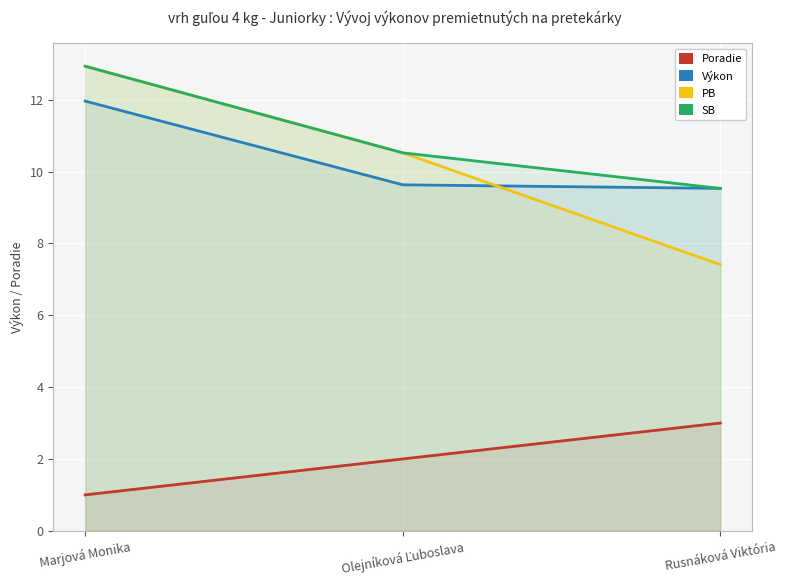

Does the chart display data point markers on the line(s)?

No